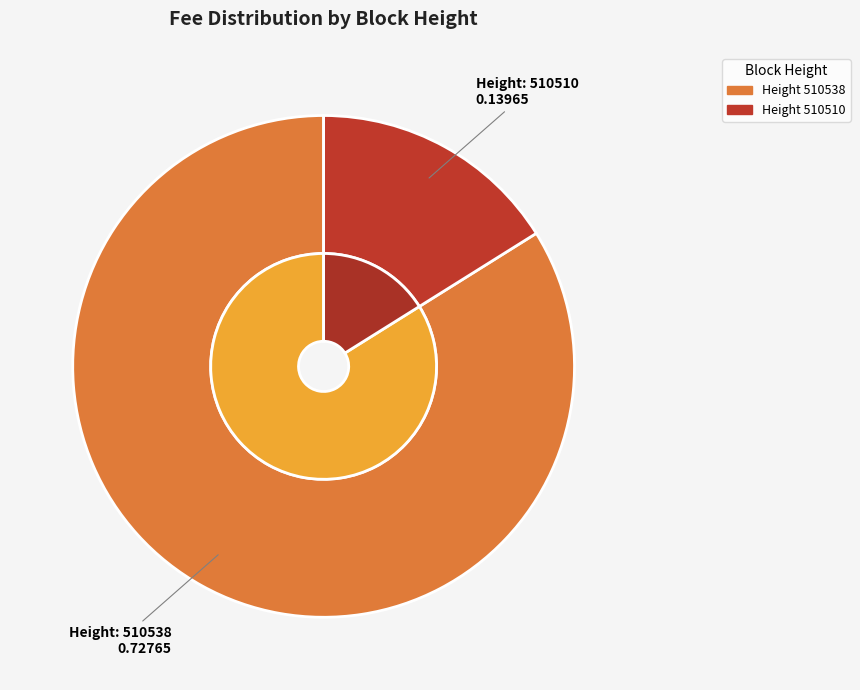

To the nearest percent, what is the difference between the largest and smallest slice percentages?

68%